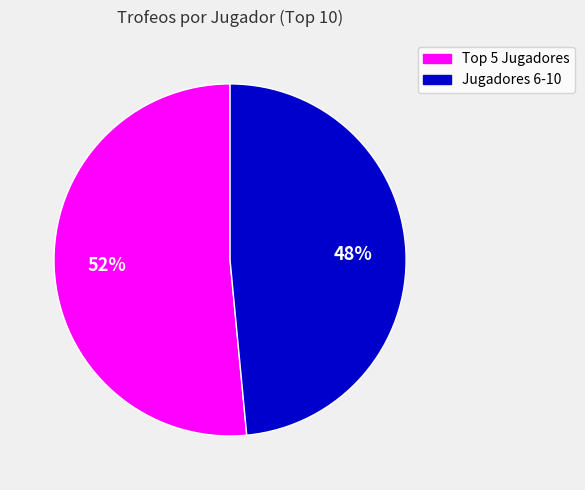

To the nearest percent, what is the average slice percentage?

50%